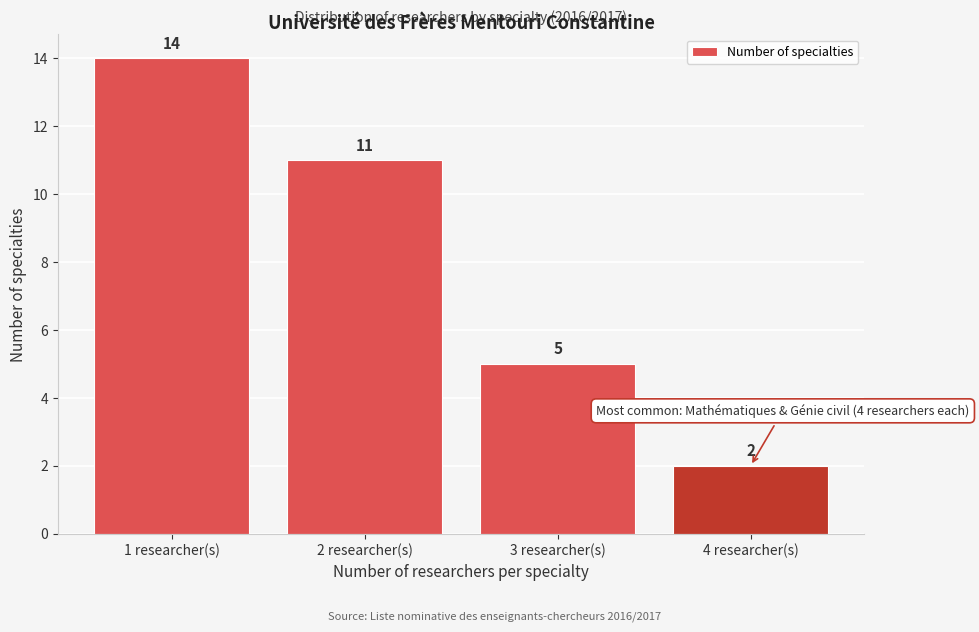

Reading left to right, extract all data points from this chart.

1 researcher(s)=14	2 researcher(s)=11	3 researcher(s)=5	4 researcher(s)=2